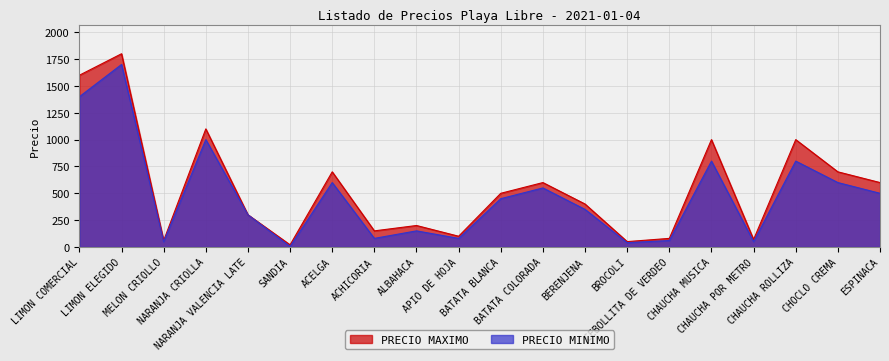

What is the approximate value of PRECIO MINIMO at ACELGA?

600